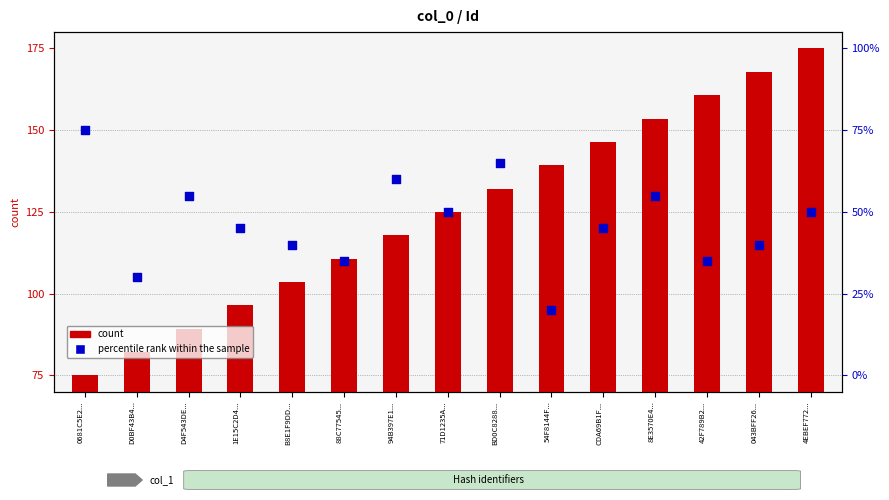

Which series has the largest total across all categories?

count